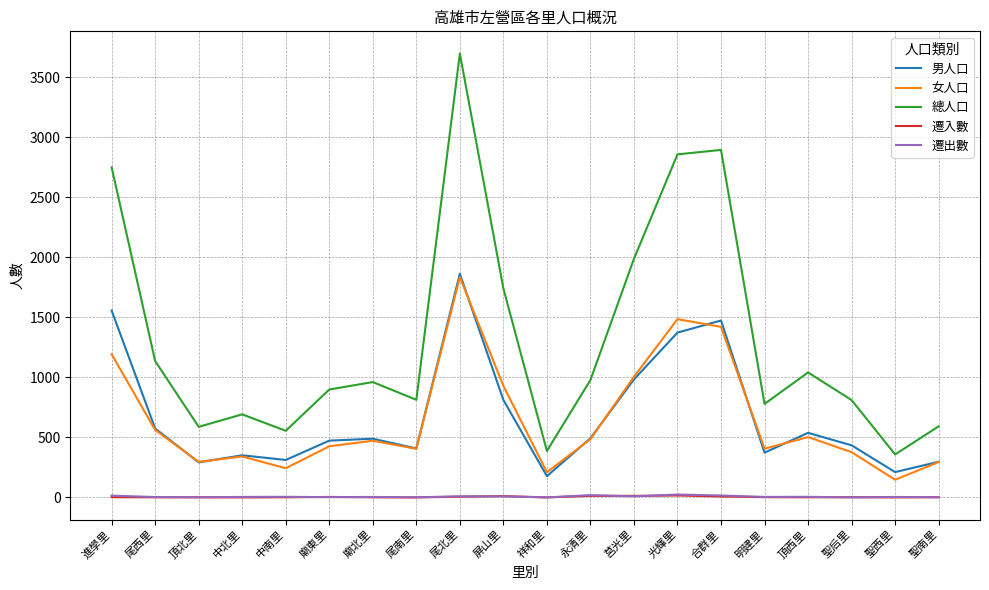

At which category is the sum across all series the highest?

尾北里